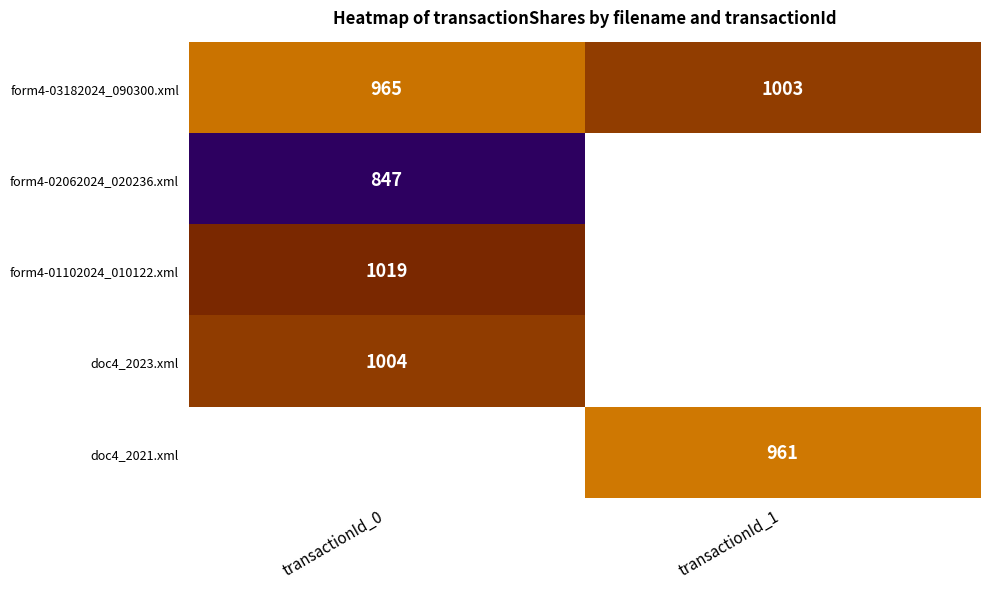

How many data points does each series have?

2